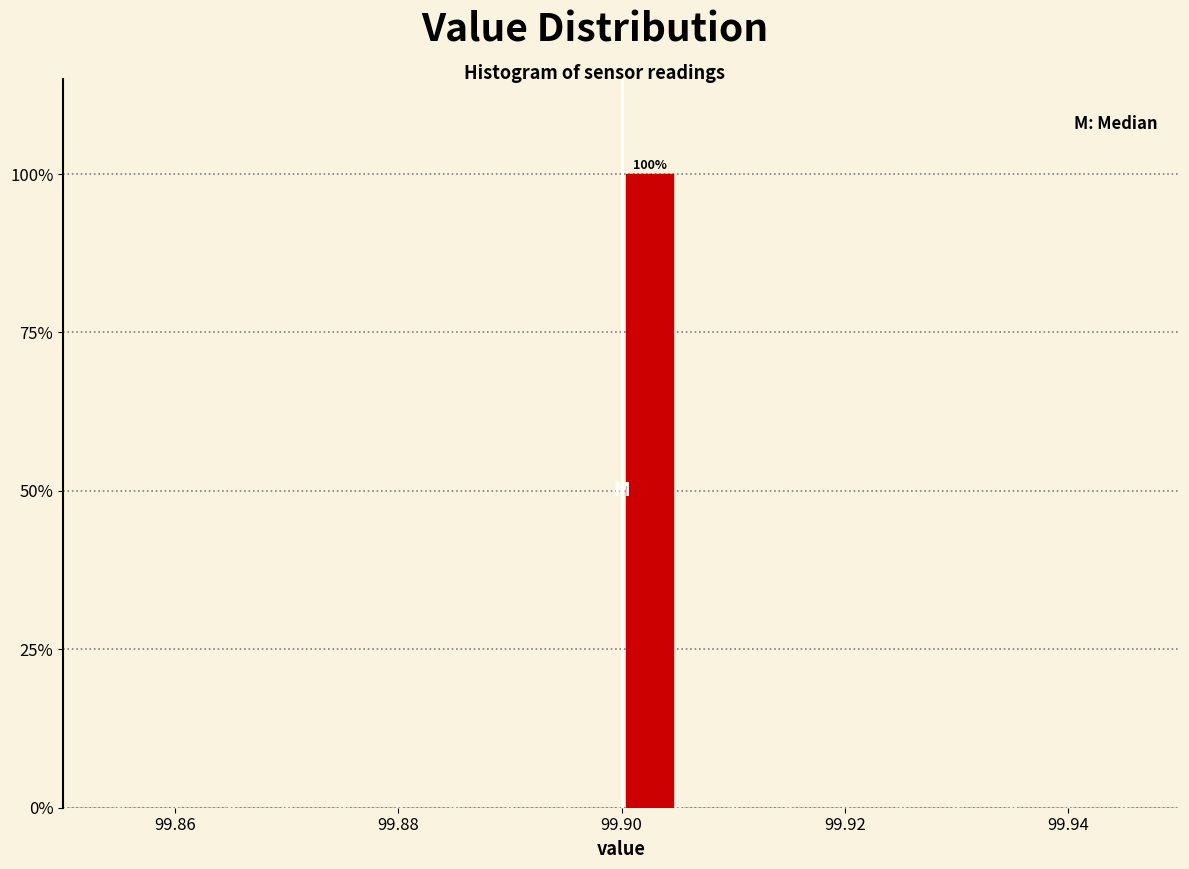

Read against the x-axis, roughly where is the centre of the tallest bar?

99.902